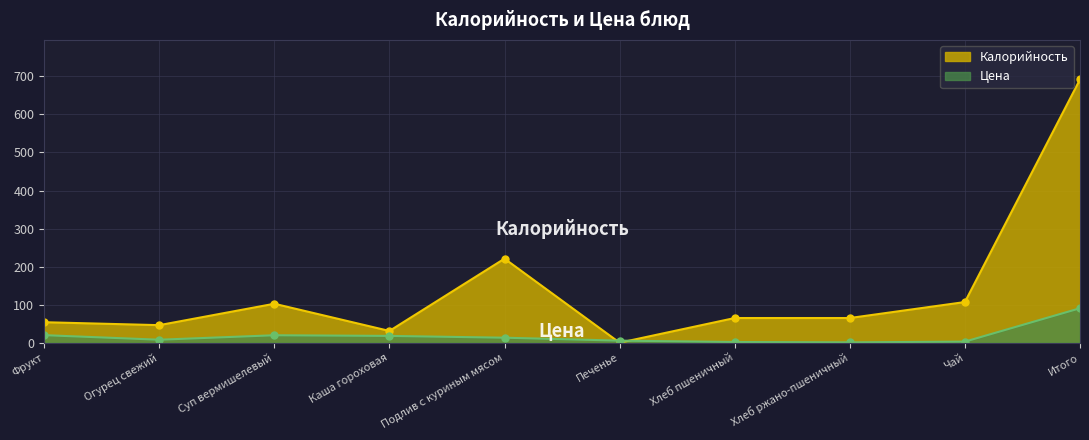

Rank the series by their maximum value, from lowest to highest.

Цена, Калорийность